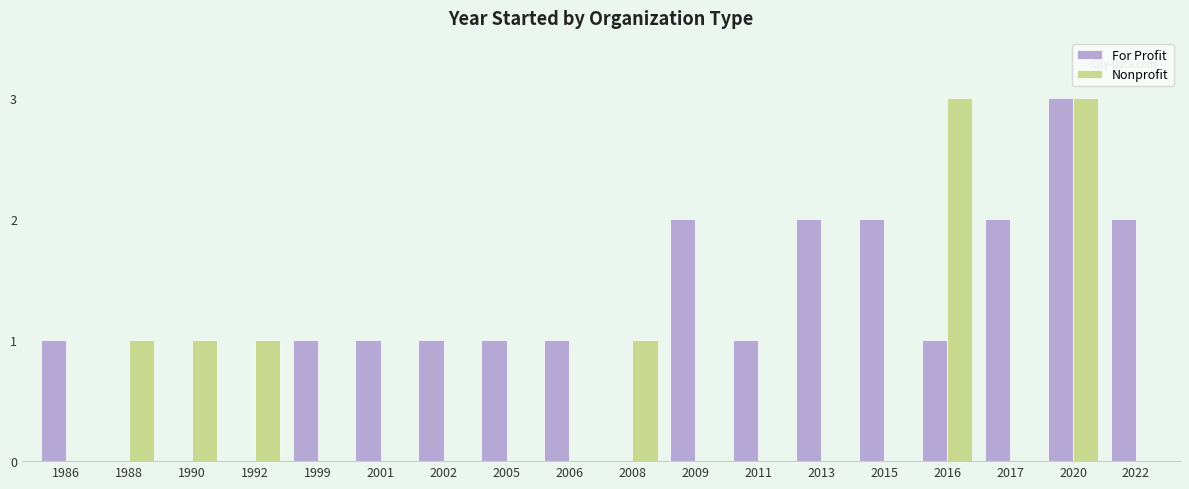

Reading right to left, list all the values displayed in this chart.

For Profit: 2022=2	2020=3	2017=2	2016=1	2015=2	2013=2	2011=1	2009=2	2008=0	2006=1	2005=1	2002=1	2001=1	1999=1	1992=0	1990=0	1988=0	1986=1
Nonprofit: 2022=0	2020=3	2017=0	2016=3	2015=0	2013=0	2011=0	2009=0	2008=1	2006=0	2005=0	2002=0	2001=0	1999=0	1992=1	1990=1	1988=1	1986=0